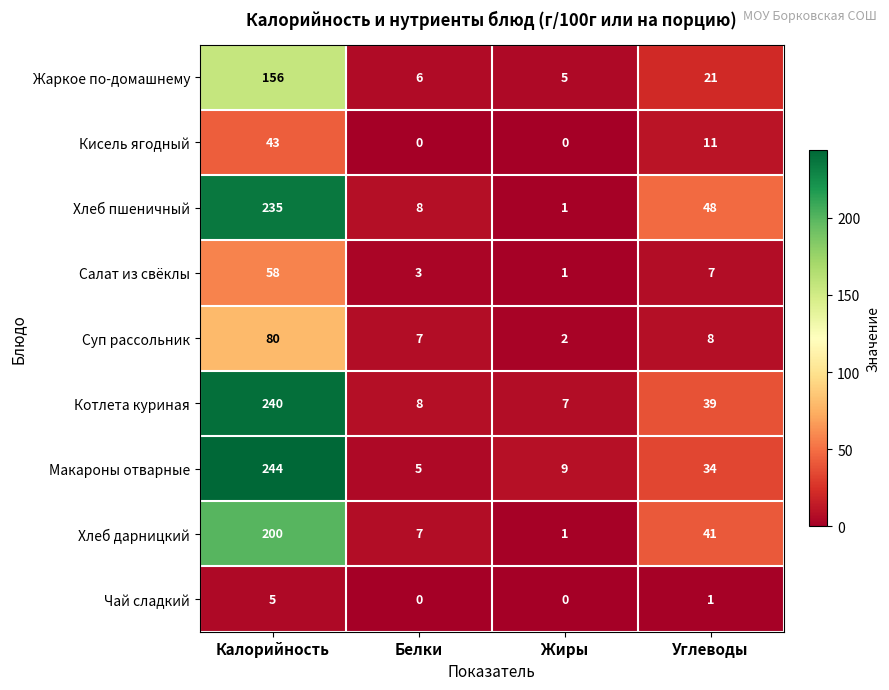

Is it true that Хлеб пшеничный equals 8 at Белки?

True